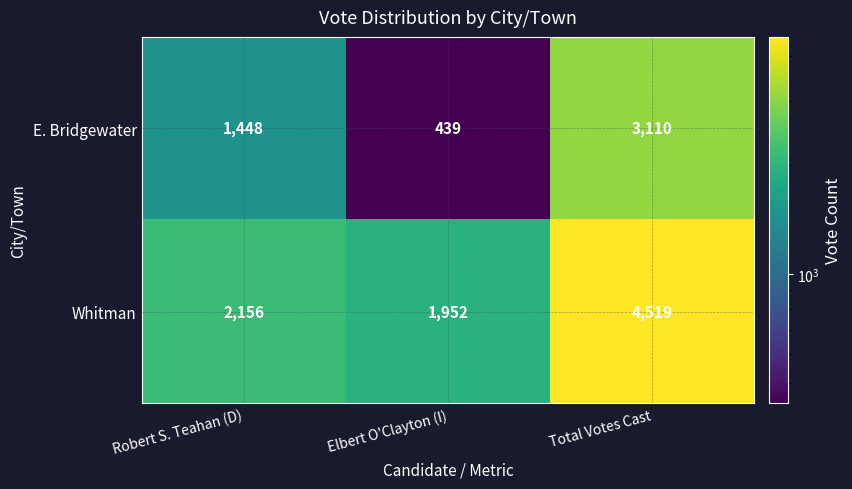

Rank the series at Robert S. Teahan (D) from highest to lowest value.

Whitman, E. Bridgewater